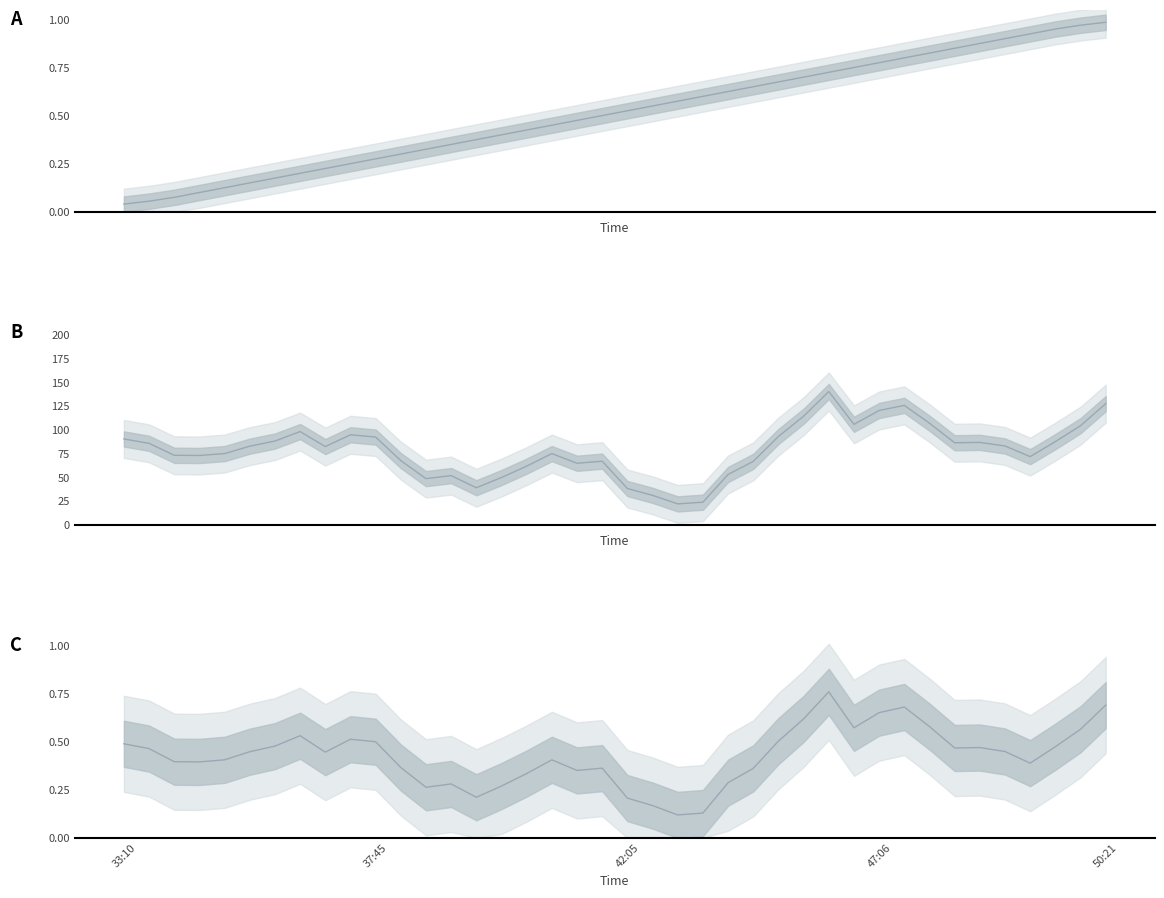

What is the sum of all Num values?

3150.8